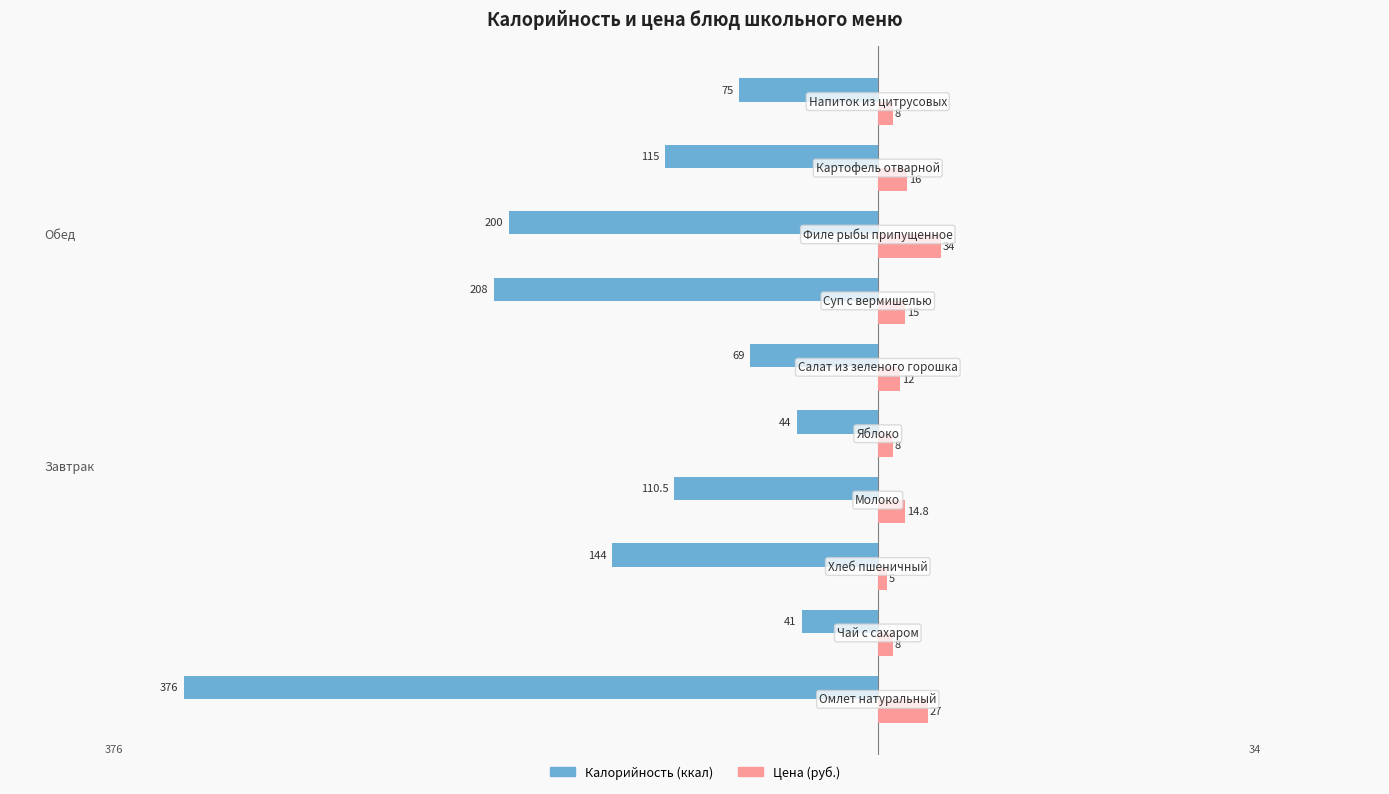

What is the maximum value shown in the chart?

34.0